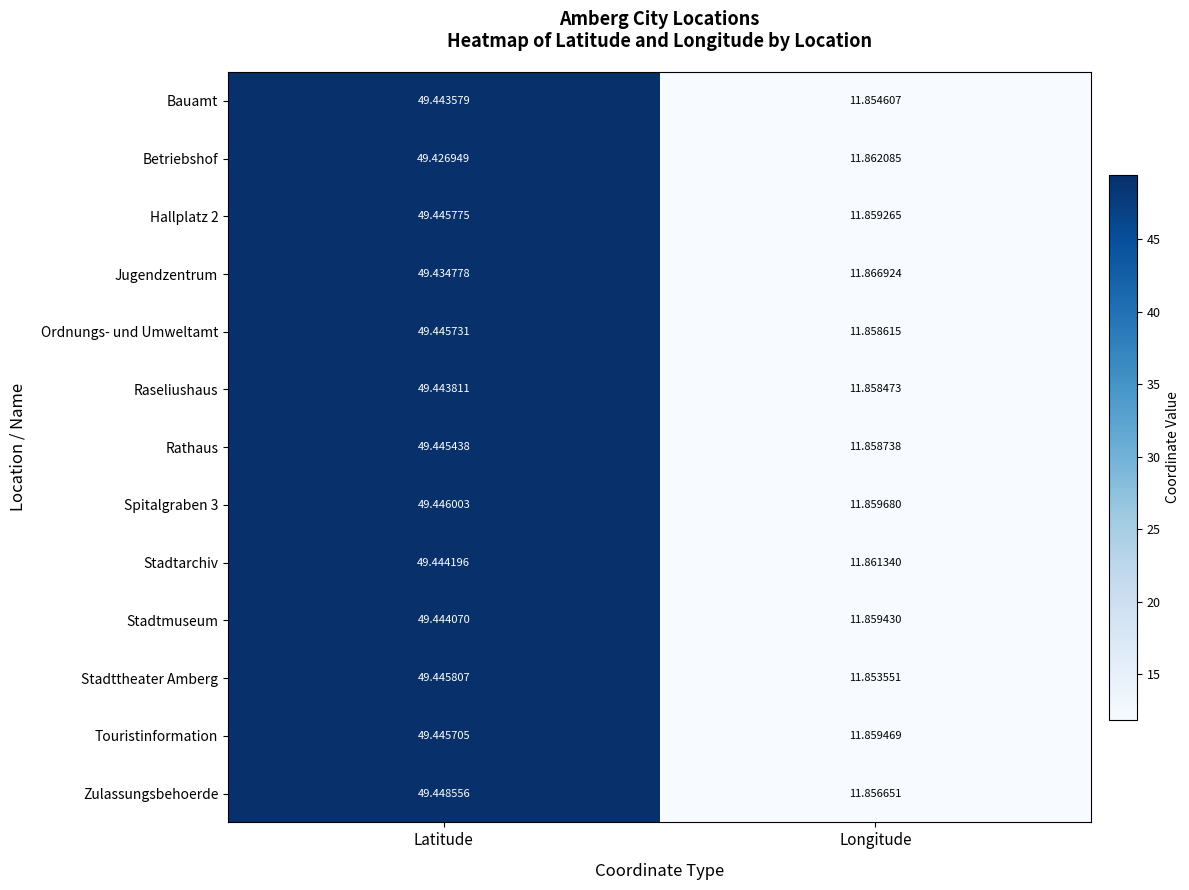

Rank the series by their maximum value, from highest to lowest.

Zulassungsbehoerde, Spitalgraben 3, Stadttheater Amberg, Hallplatz 2, Ordnungs- und Umweltamt, Touristinformation, Rathaus, Stadtarchiv, Stadtmuseum, Raseliushaus, Bauamt, Jugendzentrum, Betriebshof